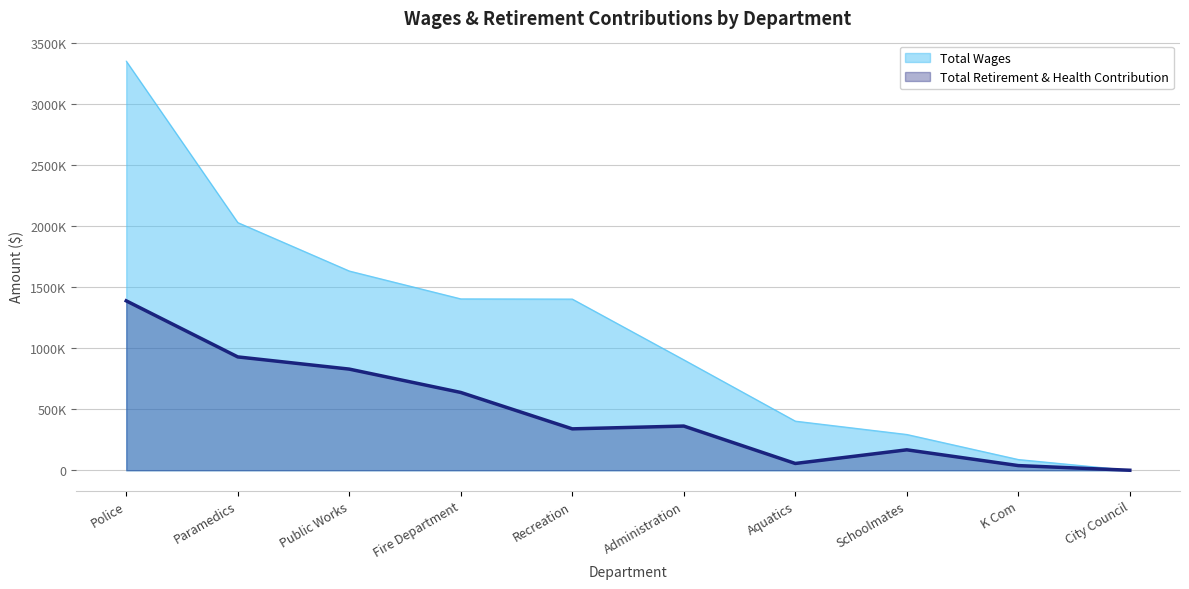

What is the label of the 2nd point from the left?

Paramedics